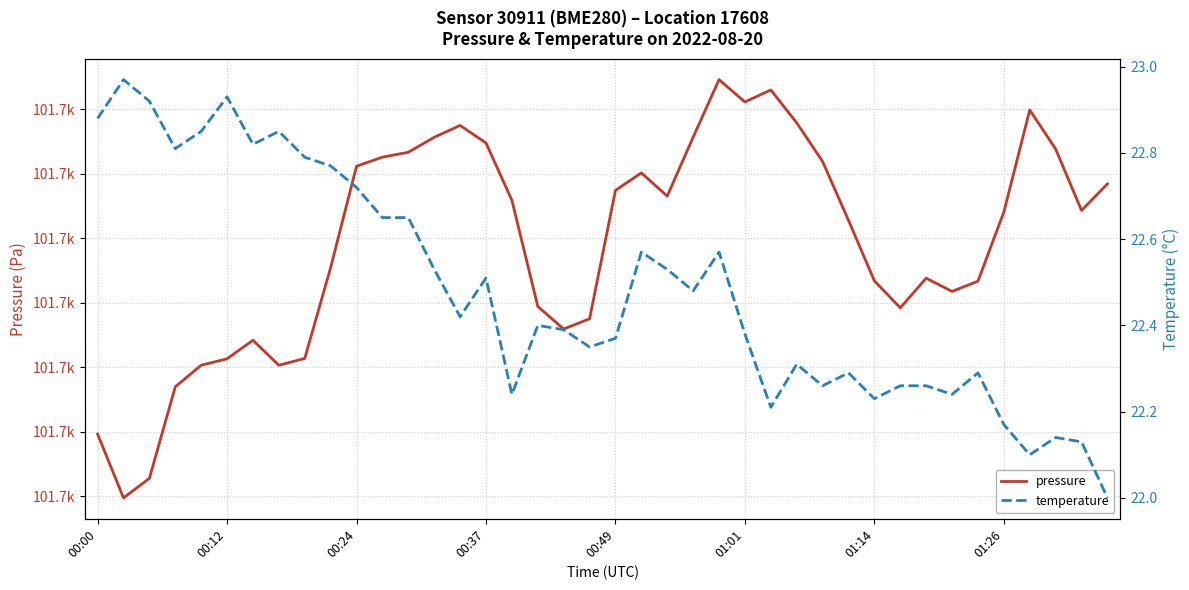

Between 00:37 and 14, which series saw the biggest shift?

pressure